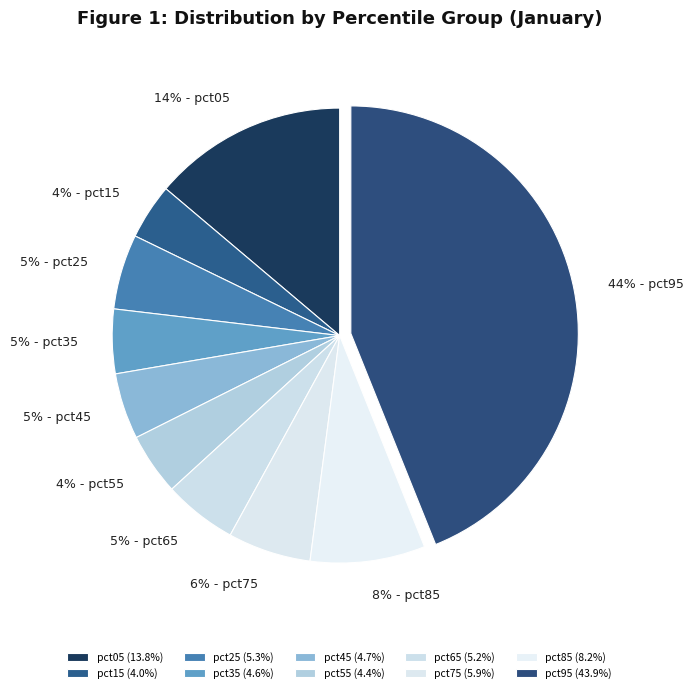

To the nearest percent, what percentage of the pie is pct95?

44%